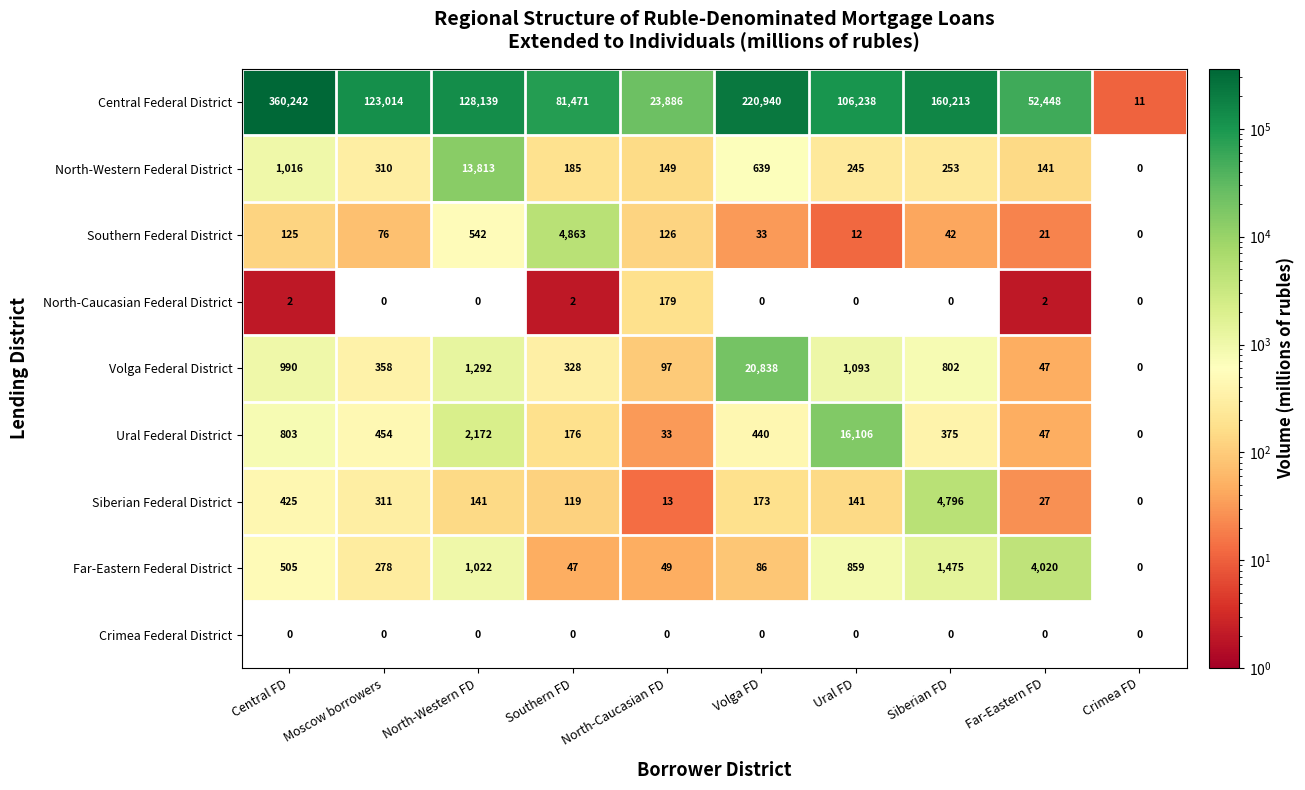

At how many categories does at least one series exceed 14635?

9